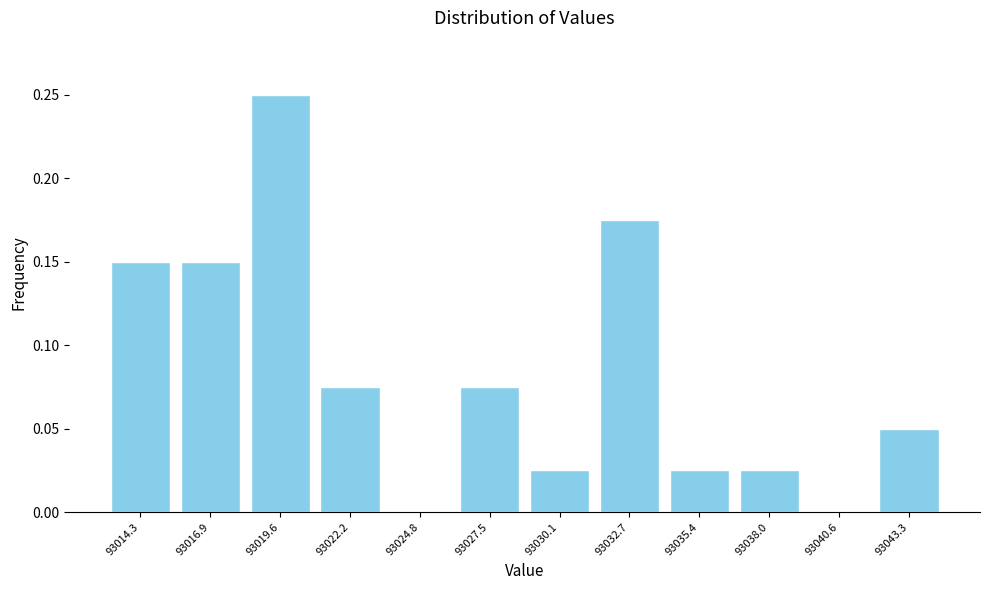

Reading left to right, transcribe this chart: for each bar, give the range it covers on the x-axis and its height. Neither the bar edges nor the heights are printed on the chart, so give them approximately, as read against the axes.

93013.0 to 93015.5: 0.150
93015.5 to 93018.5: 0.150
93018.5 to 93021.0: 0.250
93021.0 to 93023.5: 0.075
93023.5 to 93026.0: 0
93026.0 to 93029.0: 0.075
93029.0 to 93031.5: 0.025
93031.5 to 93034.0: 0.175
93034.0 to 93036.5: 0.025
93036.5 to 93039.5: 0.025
93039.5 to 93042.0: 0
93042.0 to 93044.5: 0.050